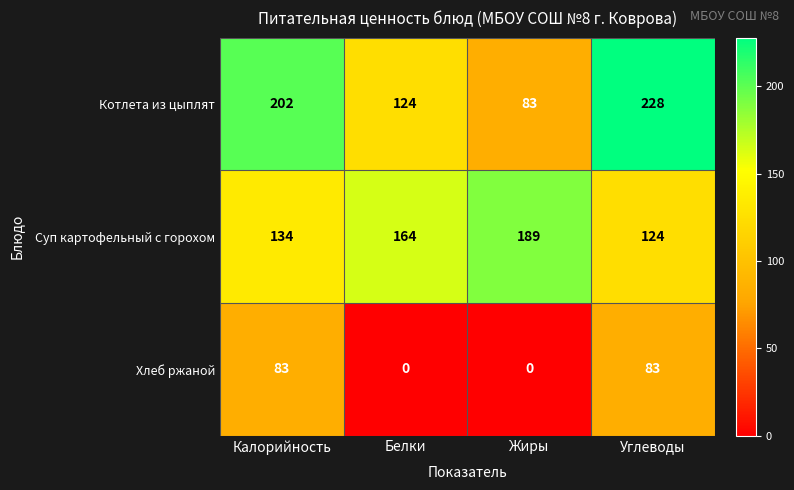

Read the Суп картофельный с горохом value at Углеводы.

124